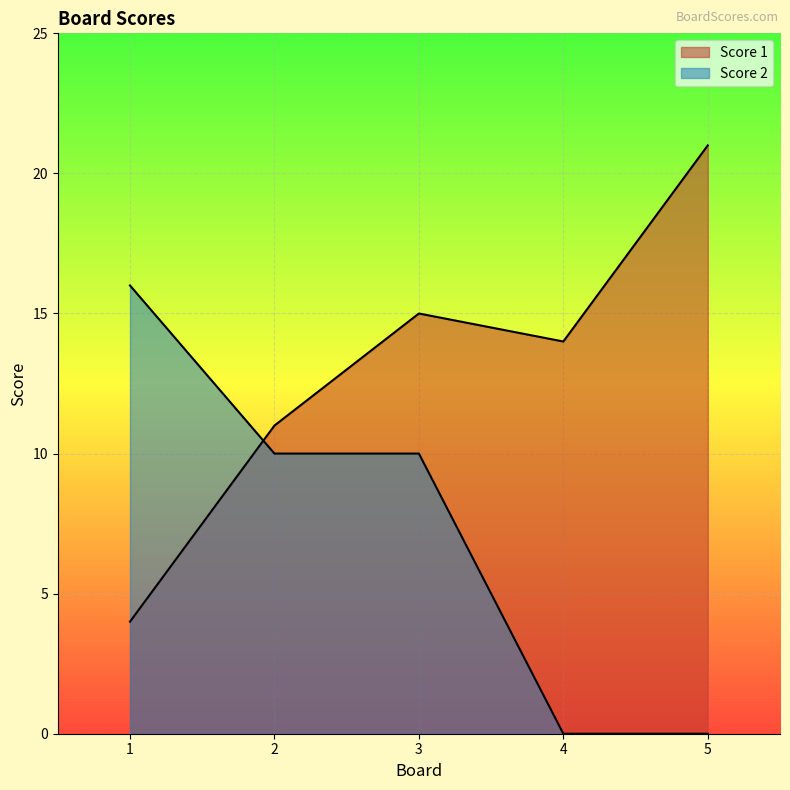

True or false: Score 2 has more than 0 interior local peaks.

False